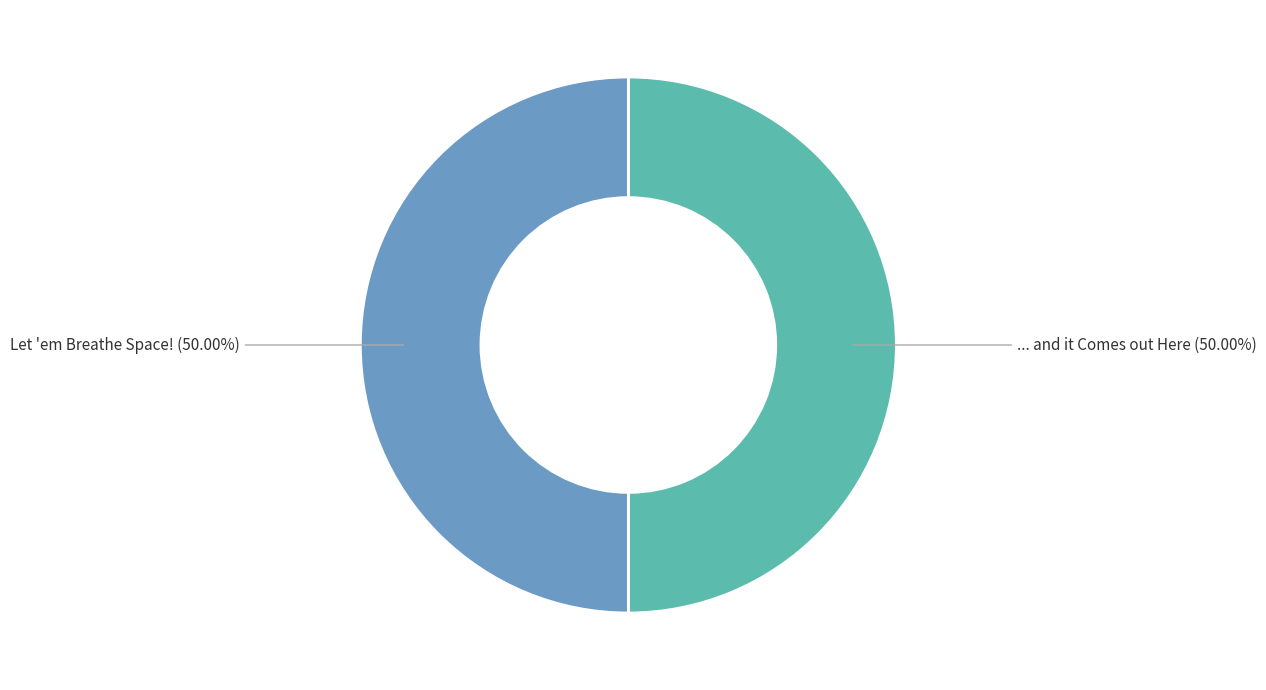

Count the number of slices in the pie.

2